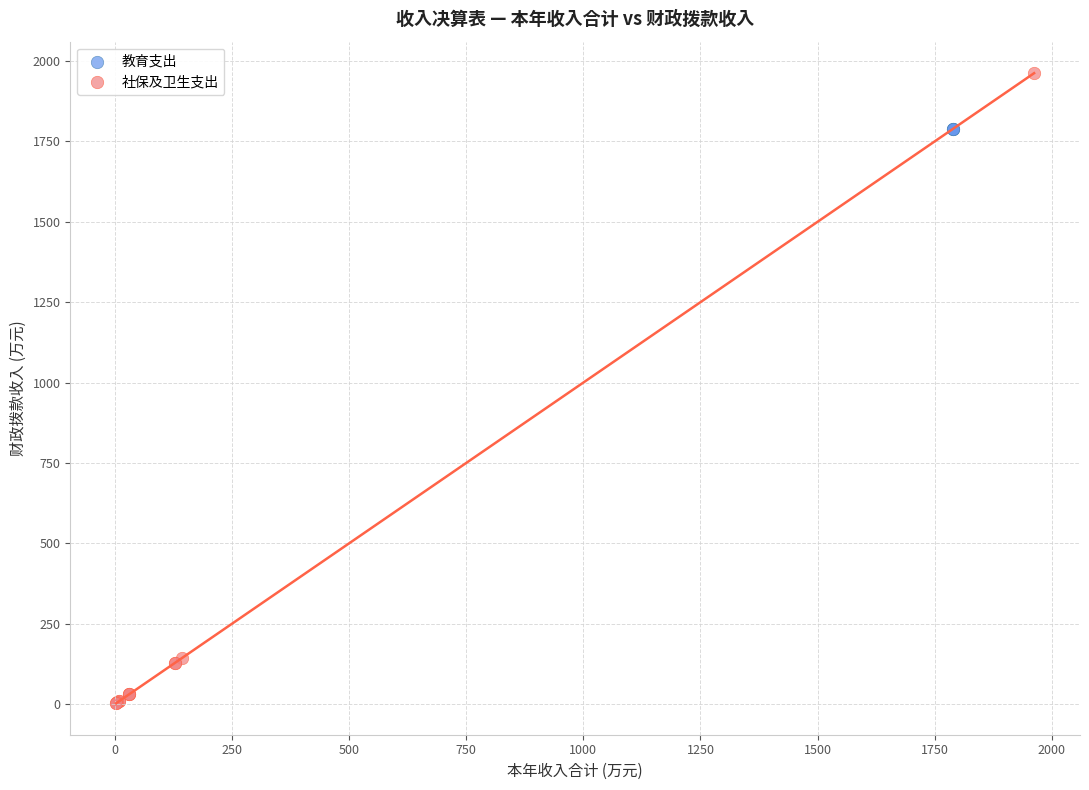

Which series reaches the minimum Y coordinate?

社保及卫生支出